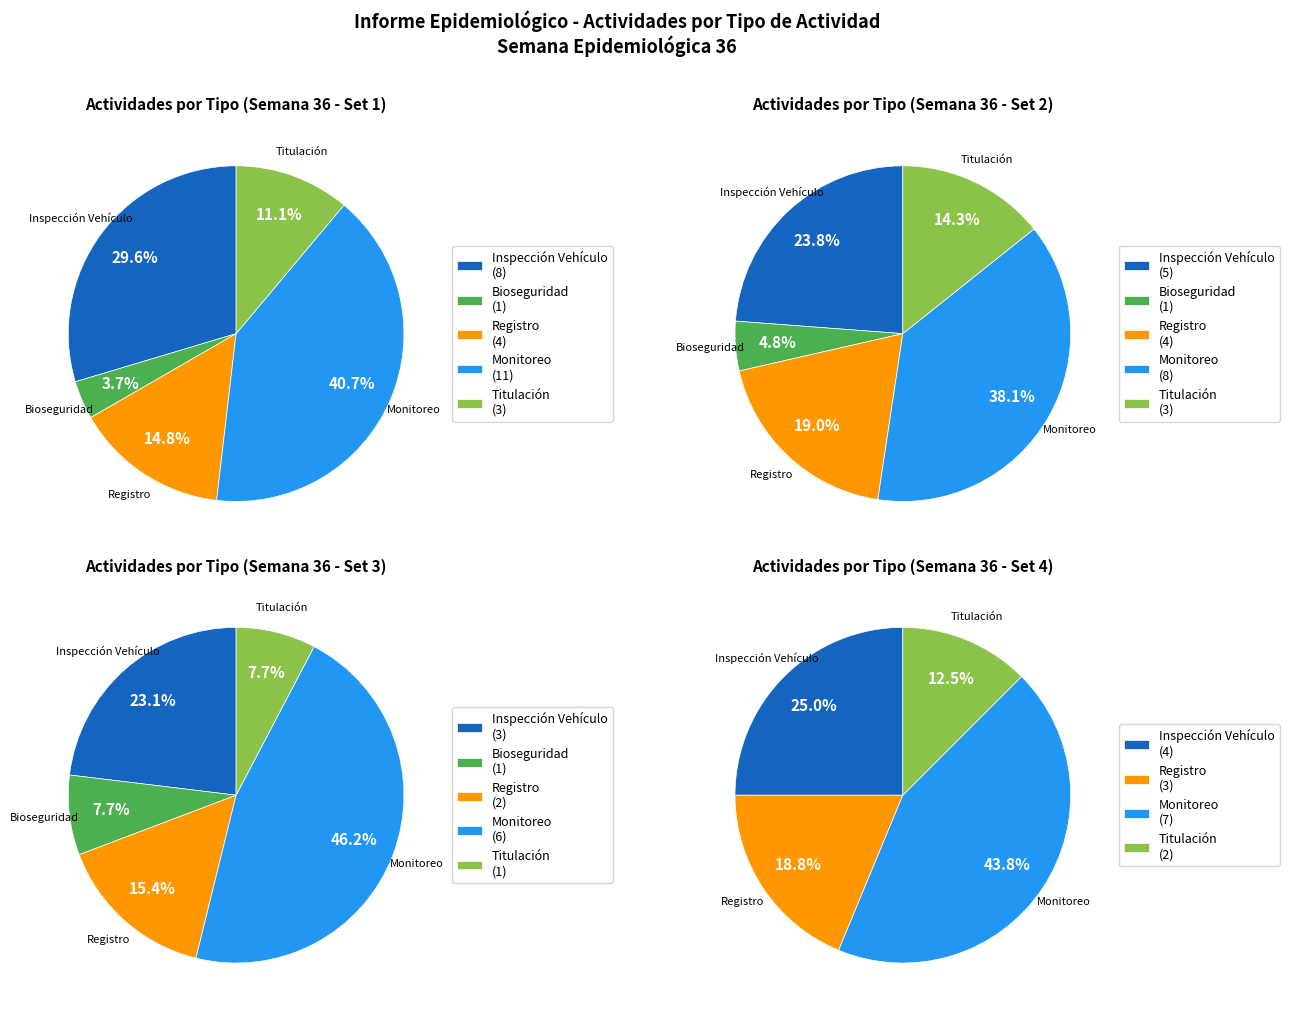

How many segments does this pie chart have?

5